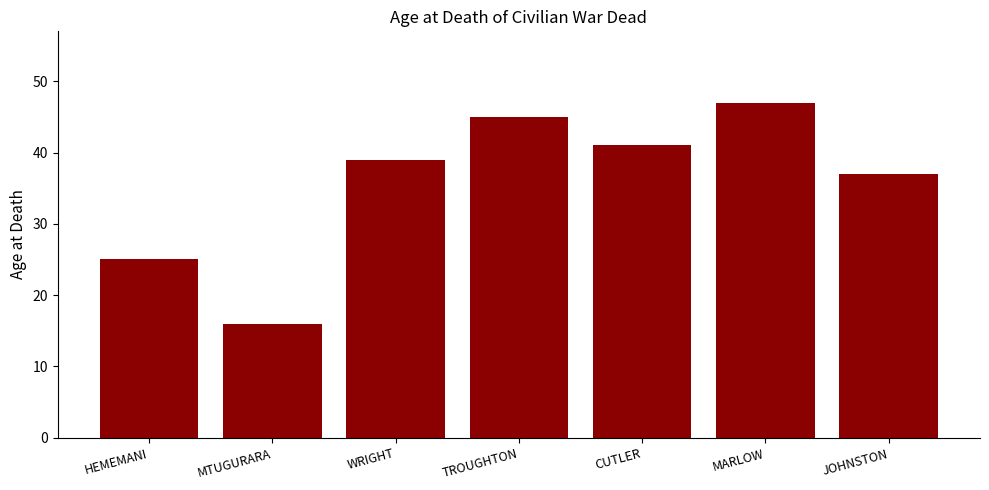

Reading left to right, transcribe all the data shown in this chart.

25	16	39	45	41	47	37